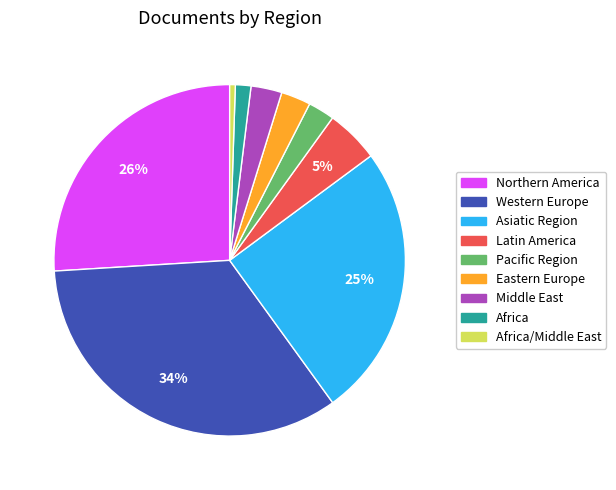

To the nearest percent, what is the difference between the largest and smallest slice percentages?

33%